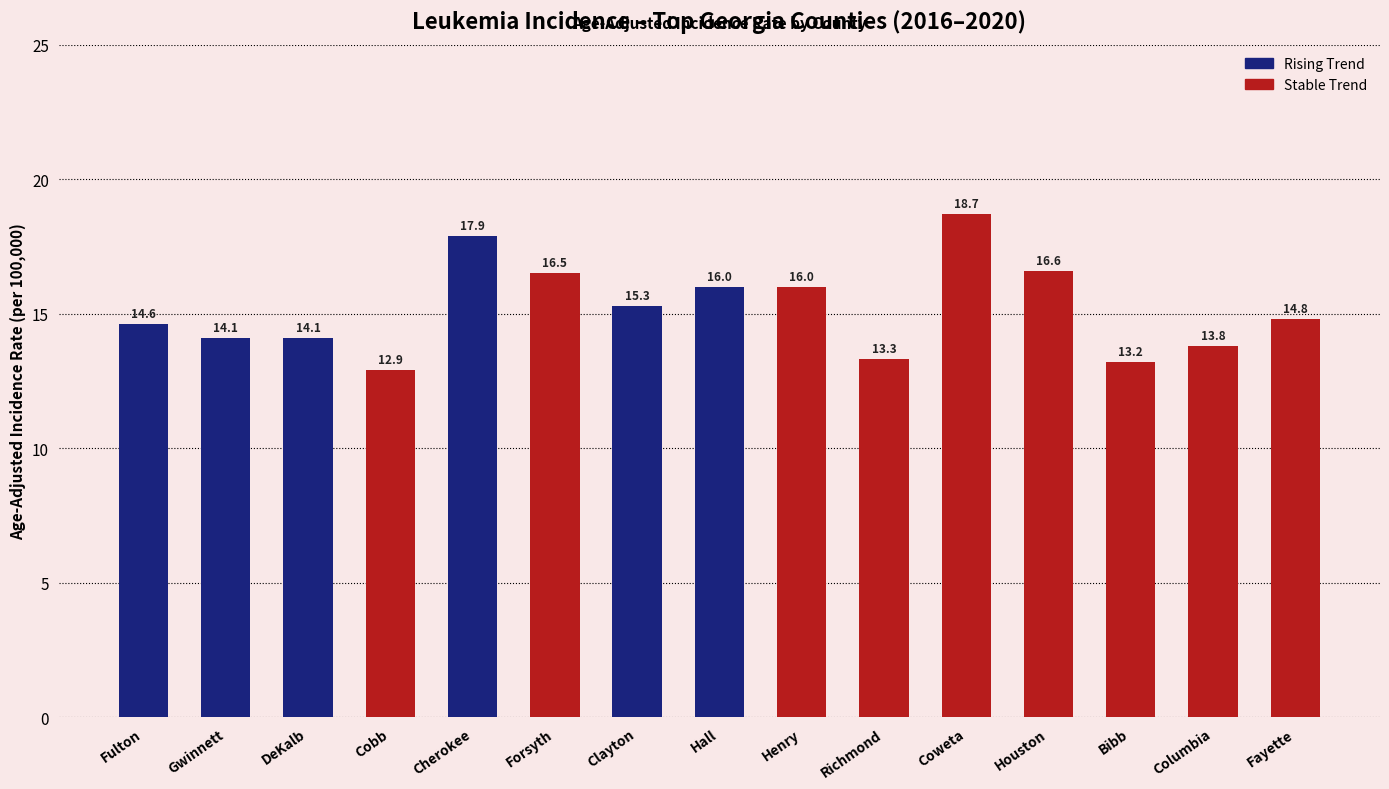

What is the minimum value shown in the chart?

12.9